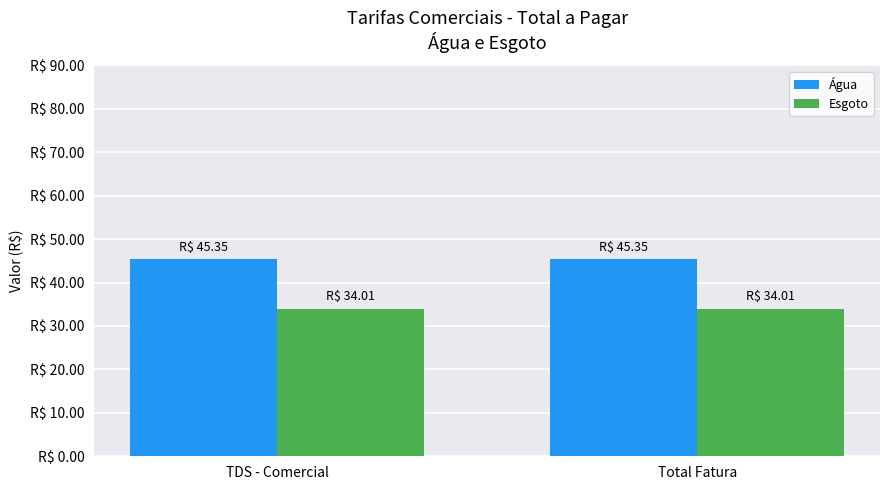

What are all the series names shown in the legend?

Água, Esgoto